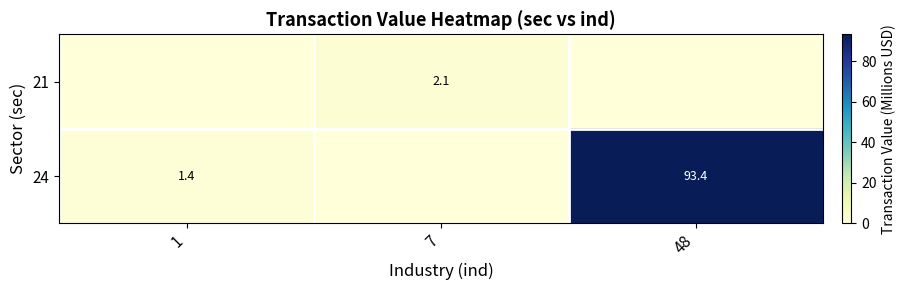

Is the value of 24 at 1 greater than the value of 21 at 7?

No